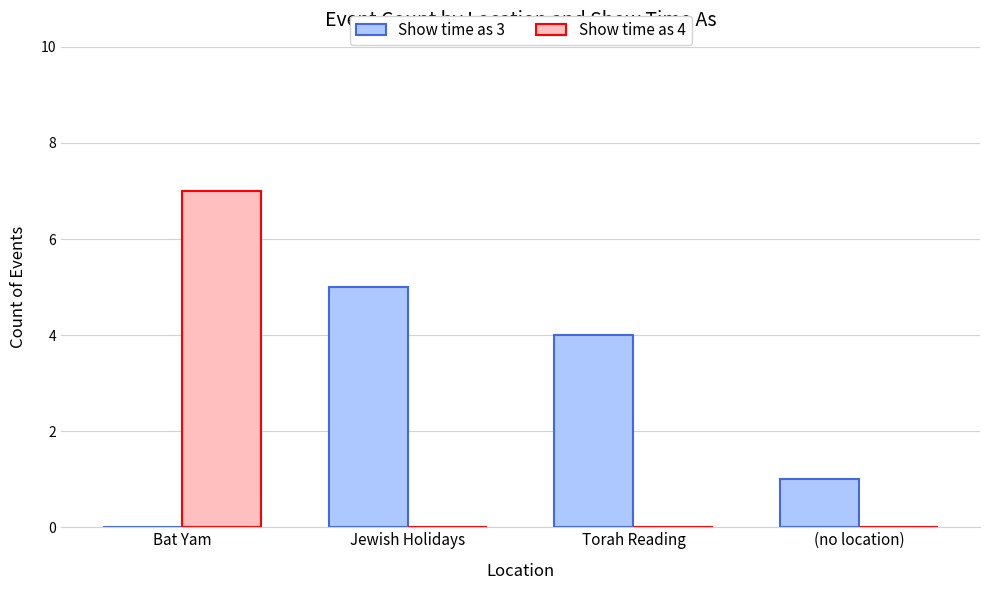

How many categories are shown in the chart?

4